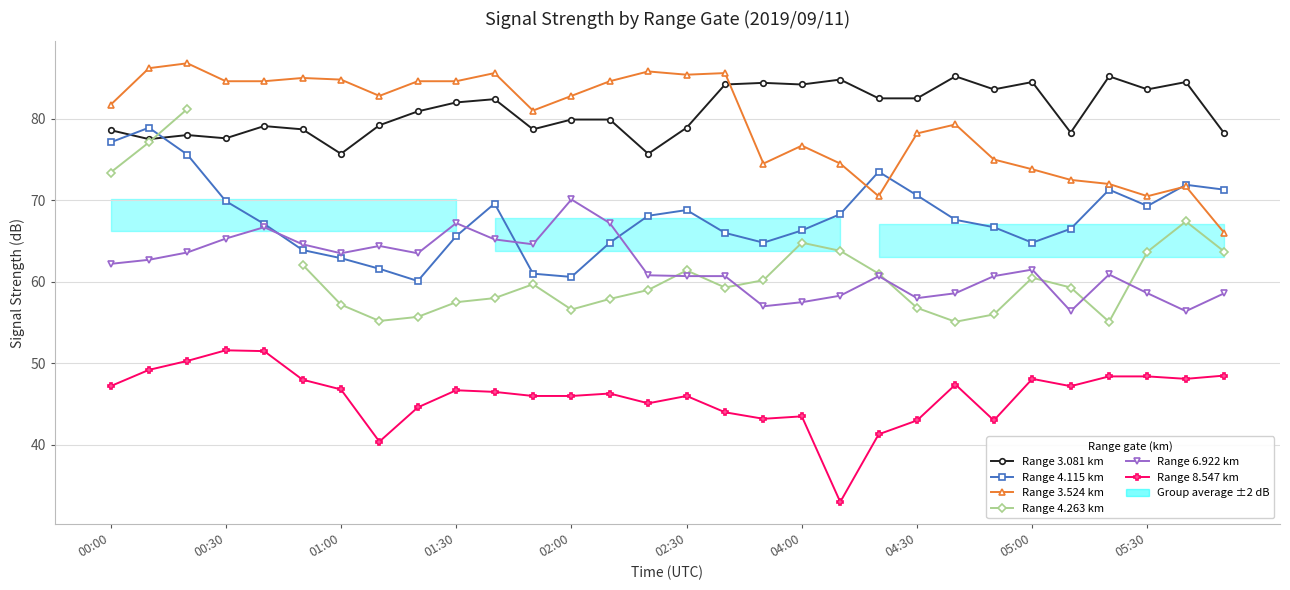

Which series changed the most between 18 and 26?

Range 4.263 km